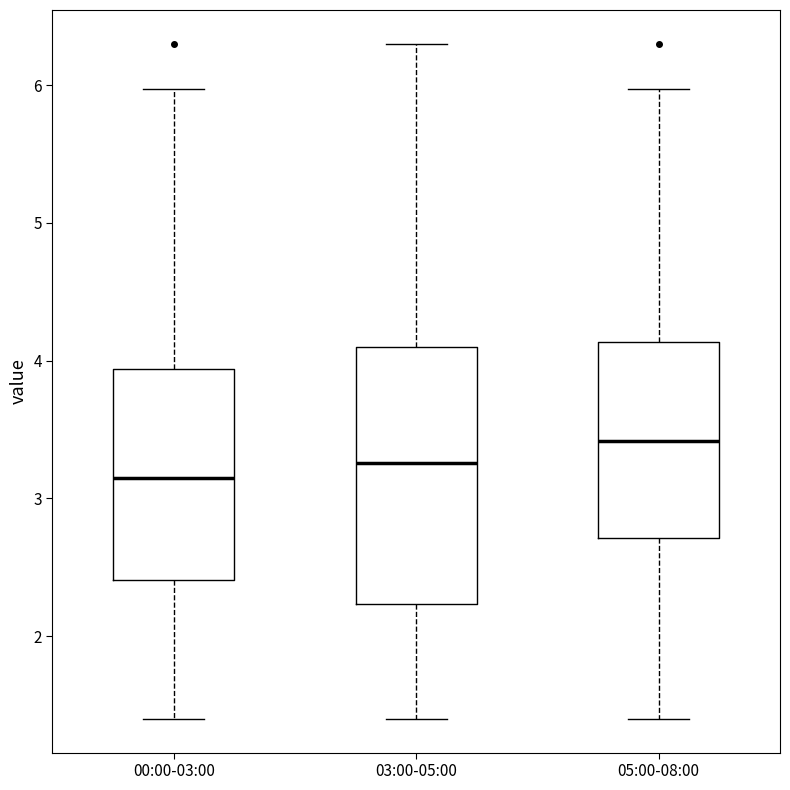

Reading left to right, transcribe this box plot: for each box, give where its median line is, the range the box spans, and where its two whiskers end, as read against the y-axis. The values are not printed on the chart, so give them approximately, as read against the axis.

00:00-03:00: median 3.2, box 2.4 to 3.9, whiskers 1.4 to 6.0
03:00-05:00: median 3.3, box 2.2 to 4.1, whiskers 1.4 to 6.3
05:00-08:00: median 3.4, box 2.7 to 4.1, whiskers 1.4 to 6.0